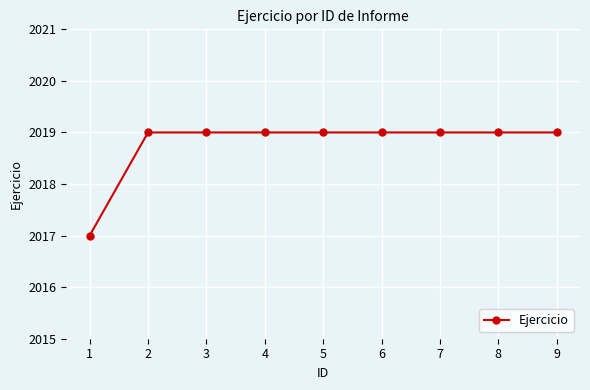

What is the greatest value displayed?

2019